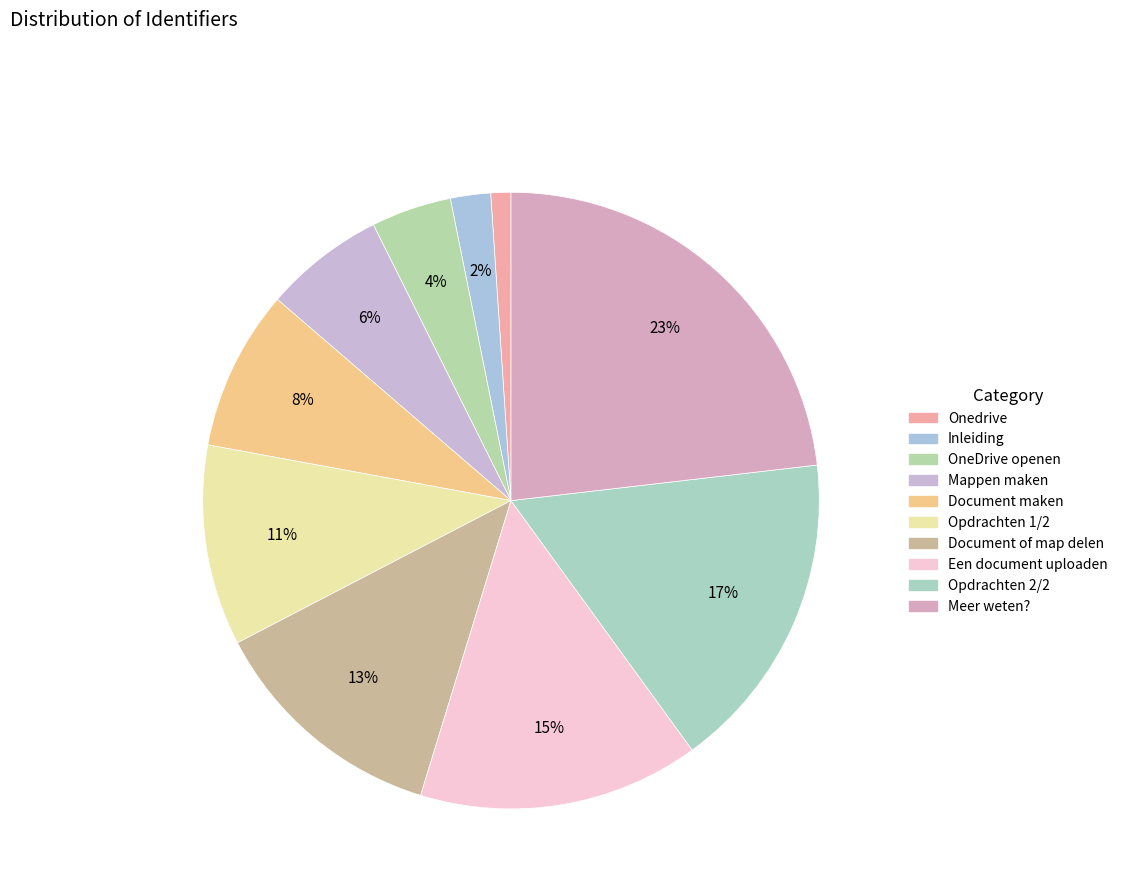

Which category has the biggest portion of the pie?

Meer weten?